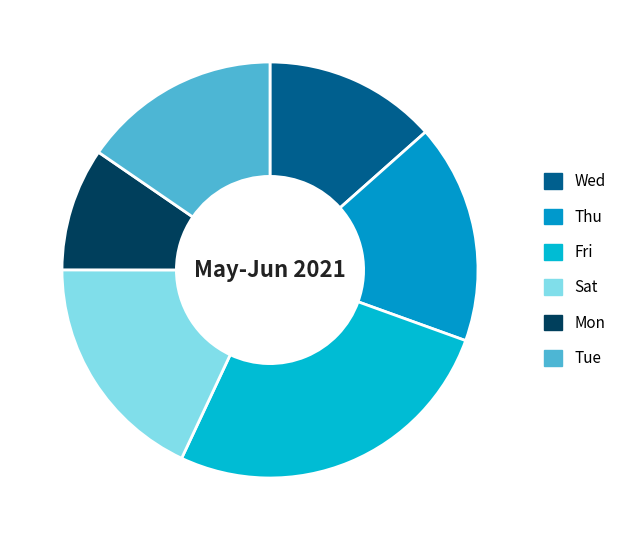

The Sat slice represents 18% of the pie. True or false?

True